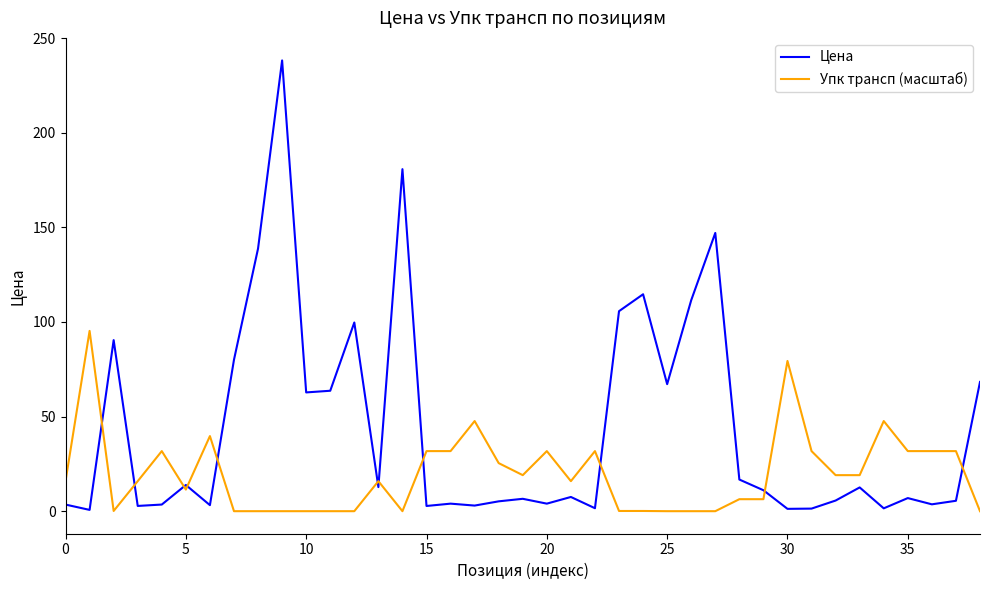

What is the maximum value shown in the chart?

238.2